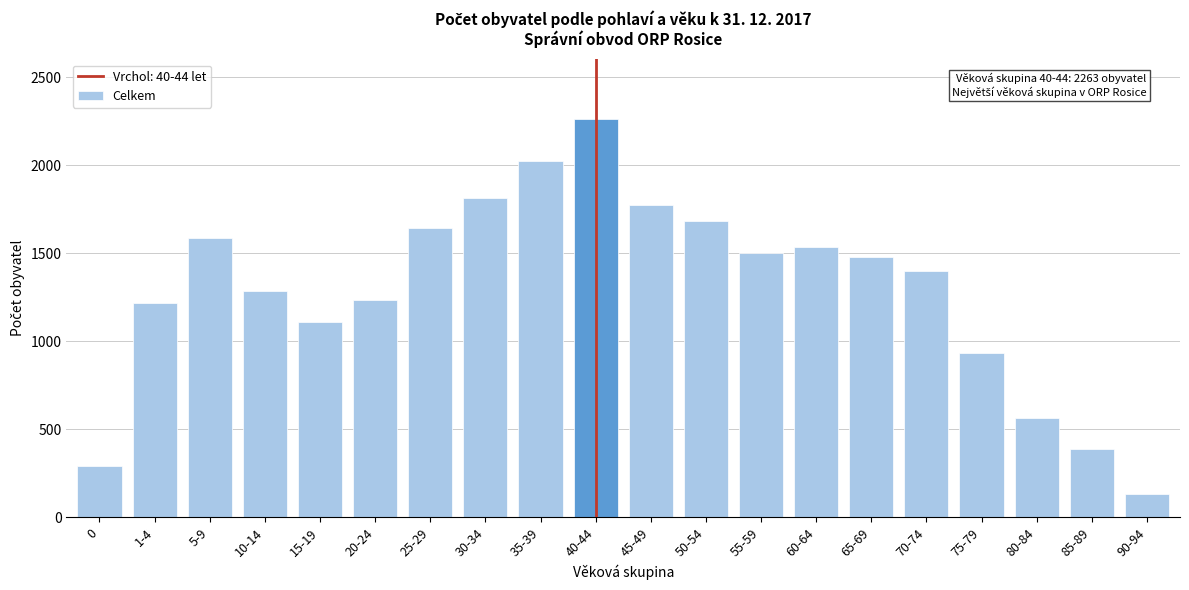

Reading left to right, list all the values displayed in this chart.

0=292	1-4=1218	5-9=1584	10-14=1284	15-19=1111	20-24=1235	25-29=1641	30-34=1816	35-39=2027	40-44=2263	45-49=1774	50-54=1685	55-59=1504	60-64=1533	65-69=1479	70-74=1400	75-79=932	80-84=561	85-89=385	90-94=133